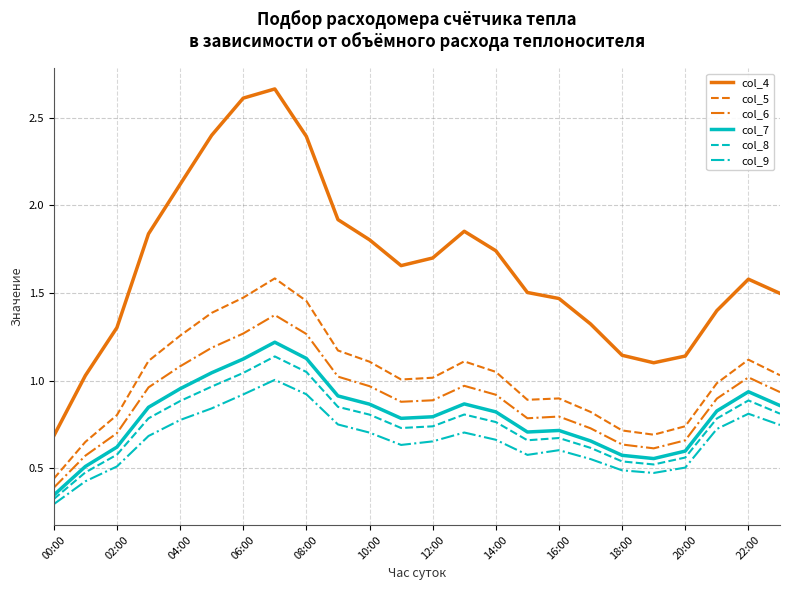

True or false: col_8 and col_5 cross at least once.

False